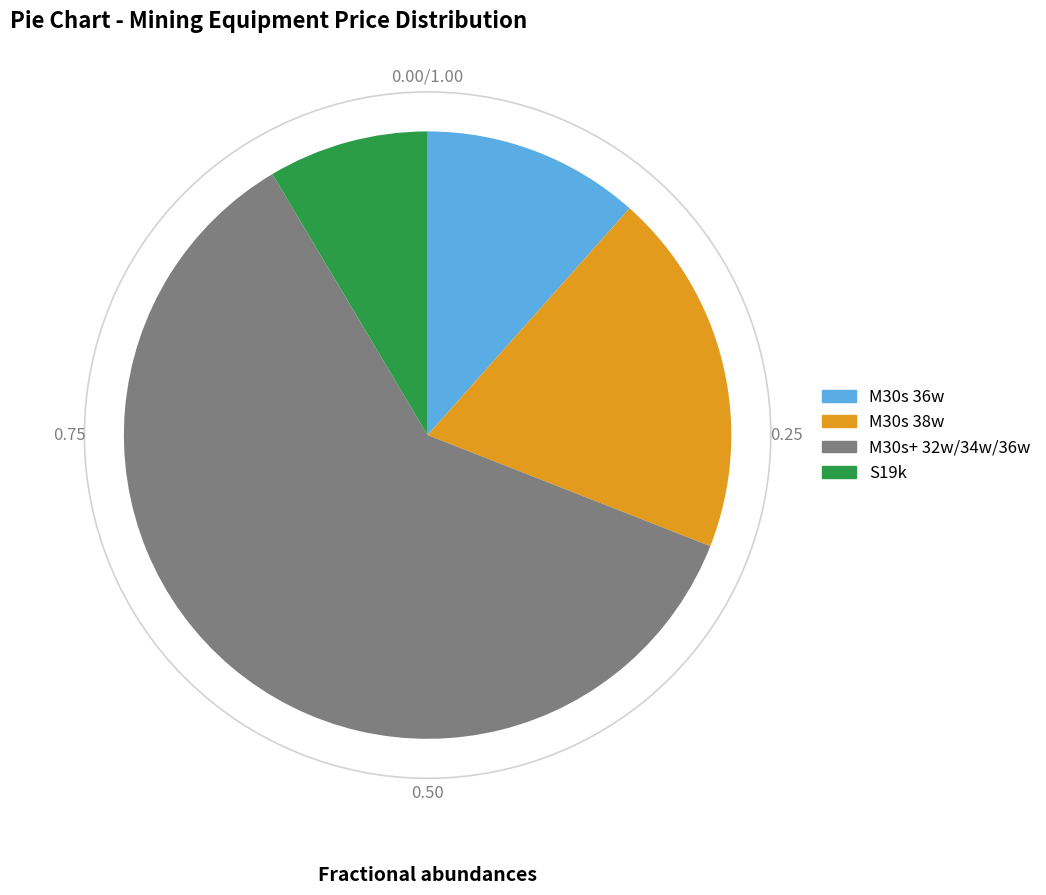

What is the majority slice?

M30s+ 32w/34w/36w